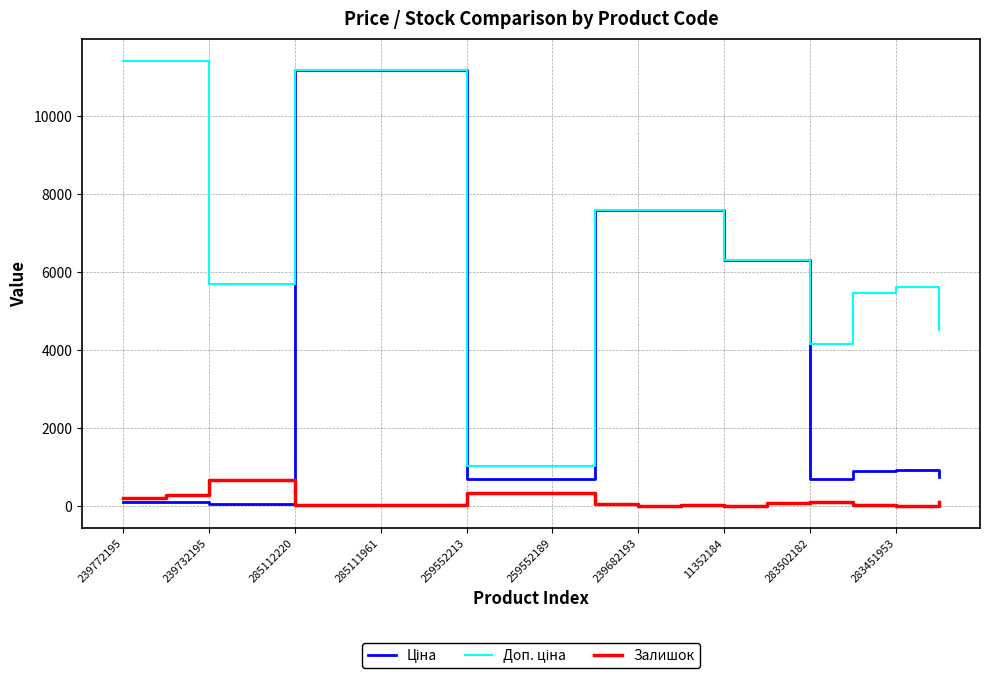

How many lines are shown in the chart?

3